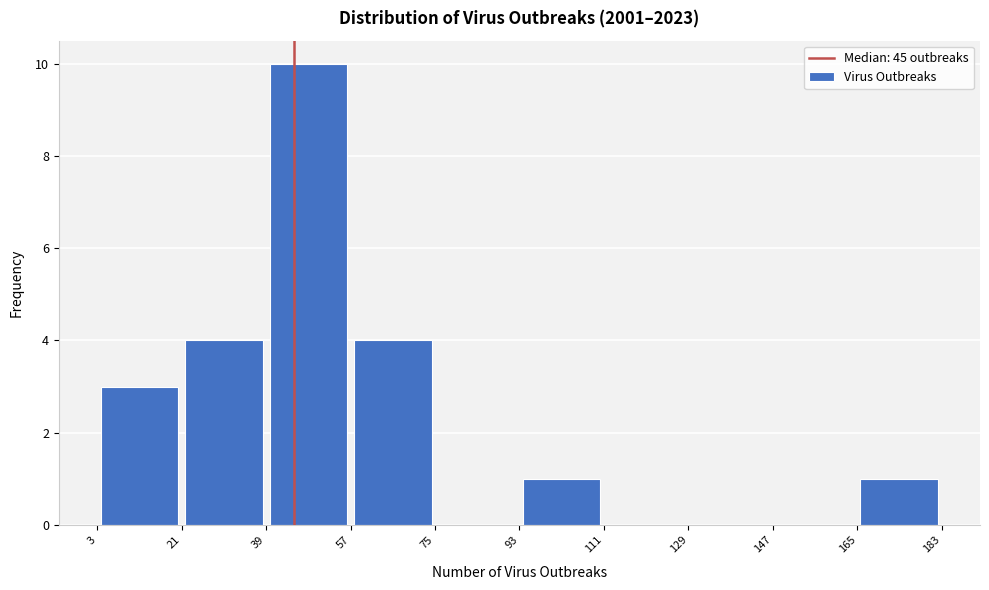

Which range on the x-axis has the tallest bar?

39 to 57